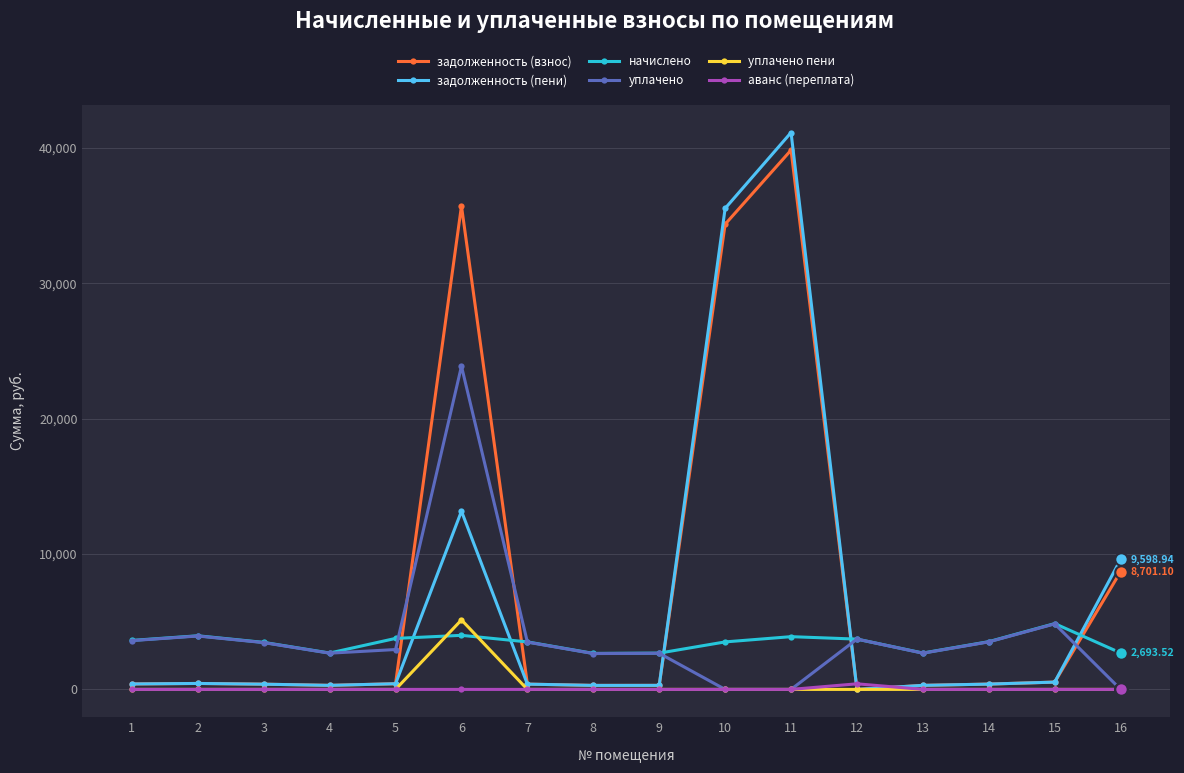

What is the sum of the начислено values at 16 and 6?

6688.2